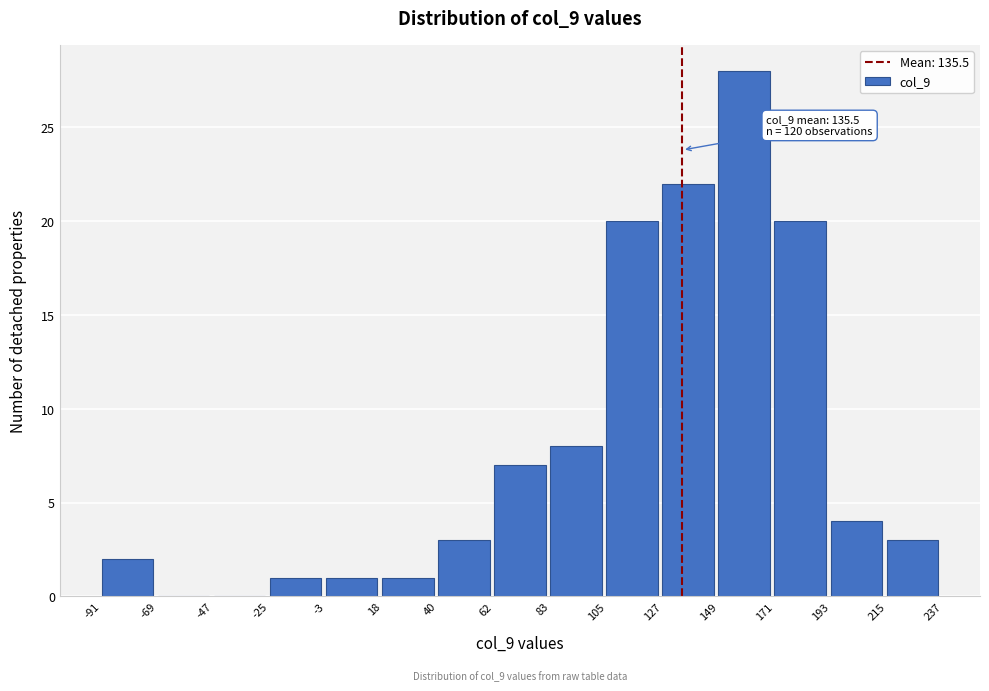

Which range on the x-axis has the tallest bar?

149 to 171